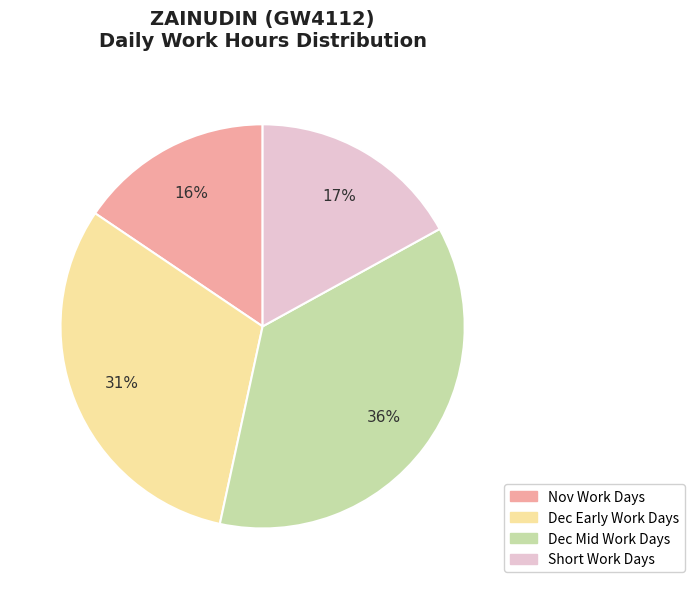

Rank the categories by value from lowest to highest.

Nov Work Days, Short Work Days, Dec Early Work Days, Dec Mid Work Days